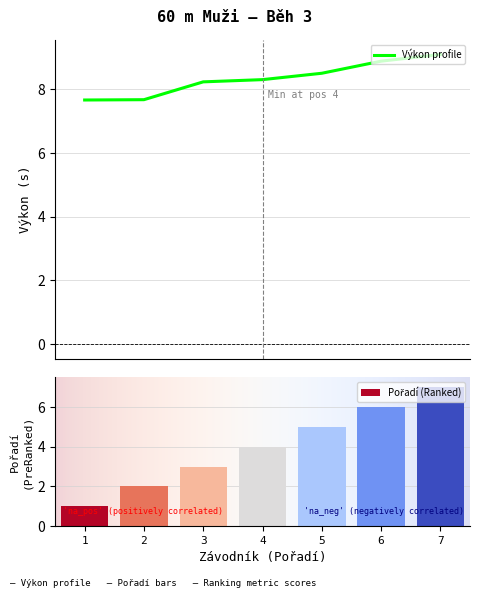

What is the maximum value for Výkon profile?

9.1